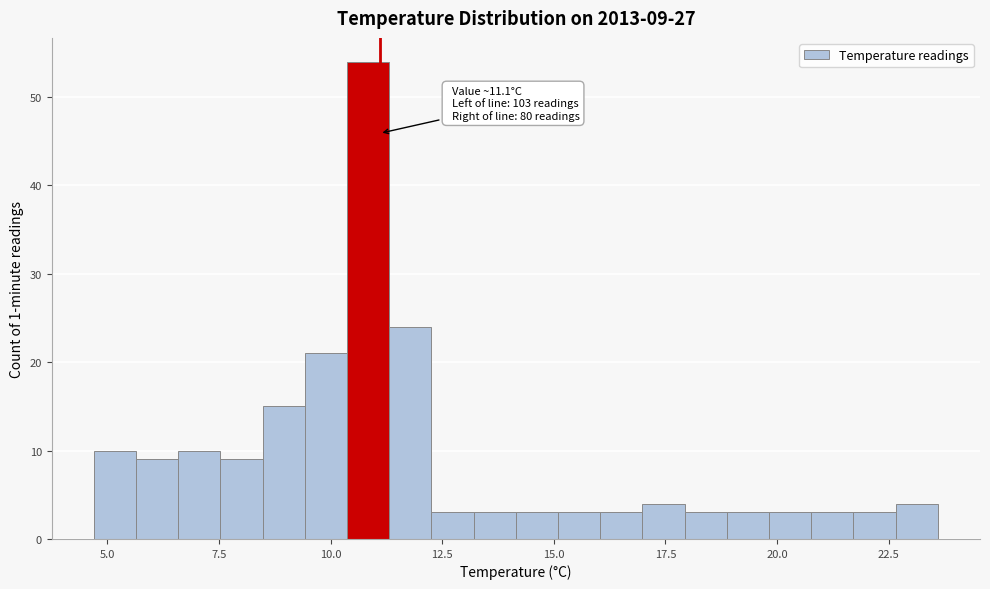

Around what value on the x-axis is the tallest bar? Give the approximate position of its centre, as read against the axis.

11.0